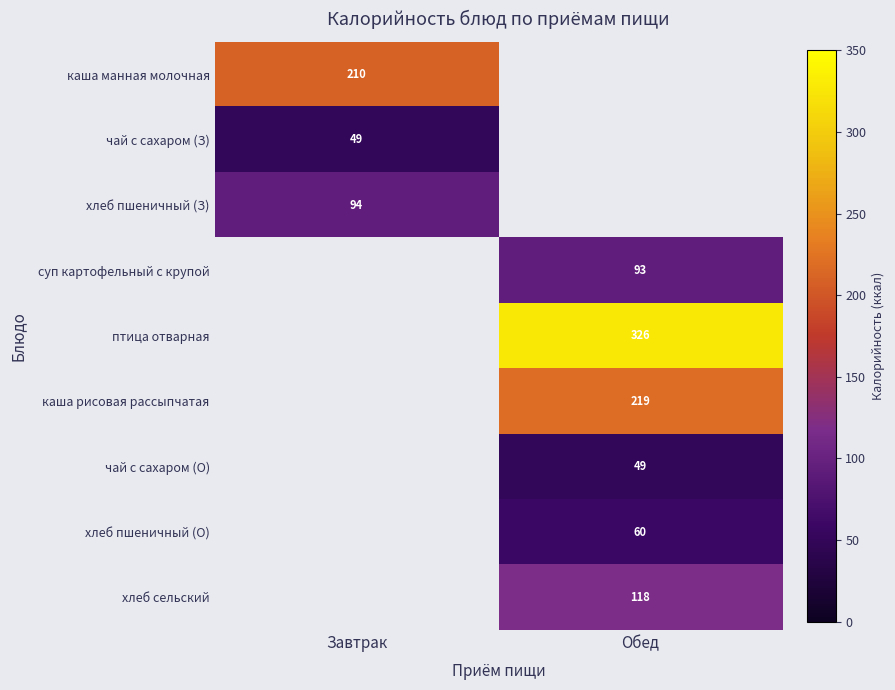

True or false: хлеб пшеничный (З) has a value of 94 at Завтрак.

True